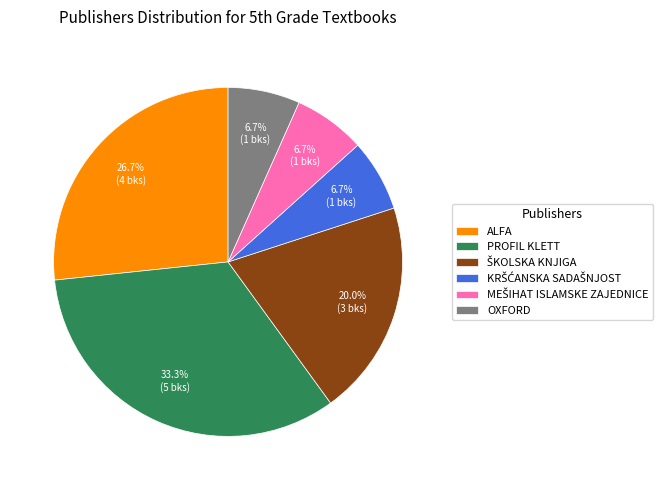

What is the largest slice in the pie chart?

PROFIL KLETT